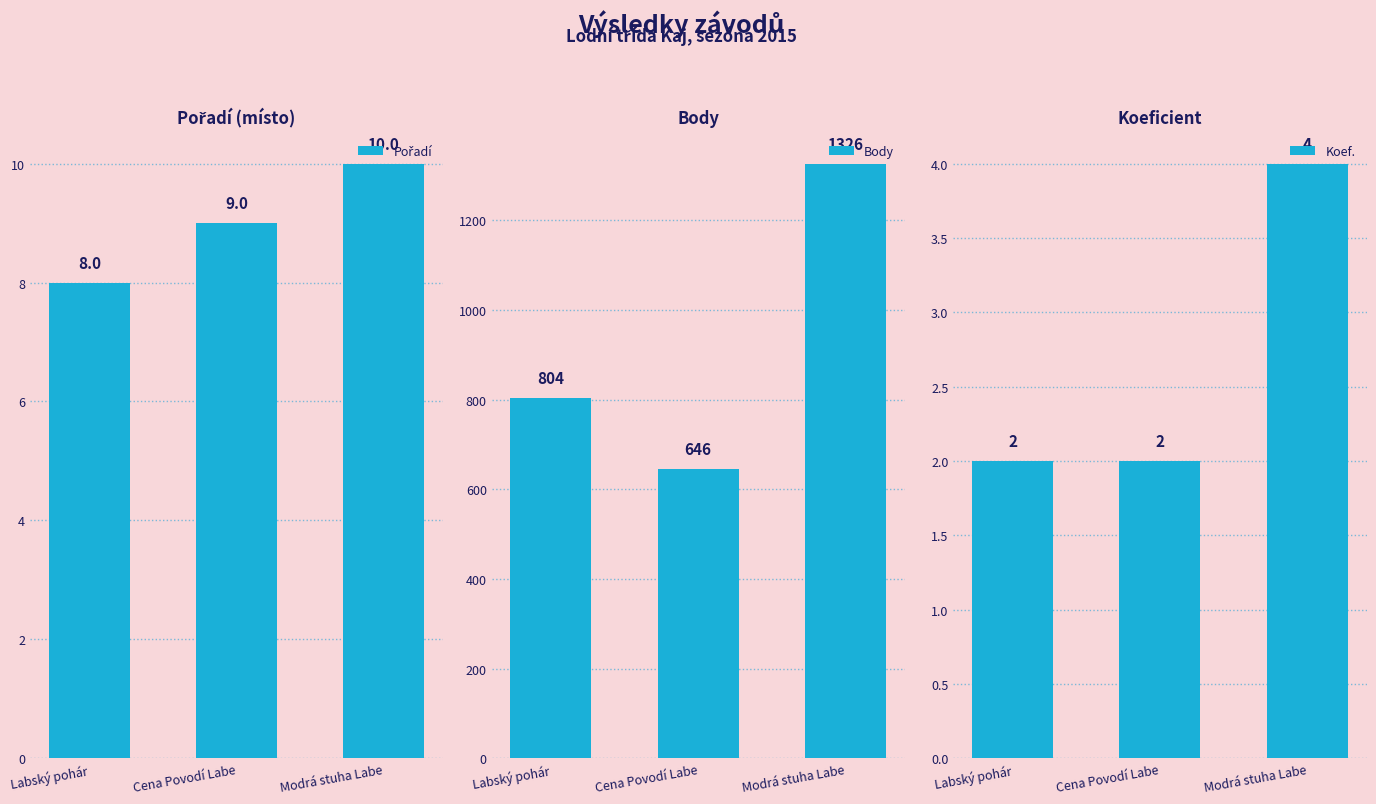

Rank the categories by Koef. value from lowest to highest.

Labský pohár, Cena Povodí Labe, Modrá stuha Labe